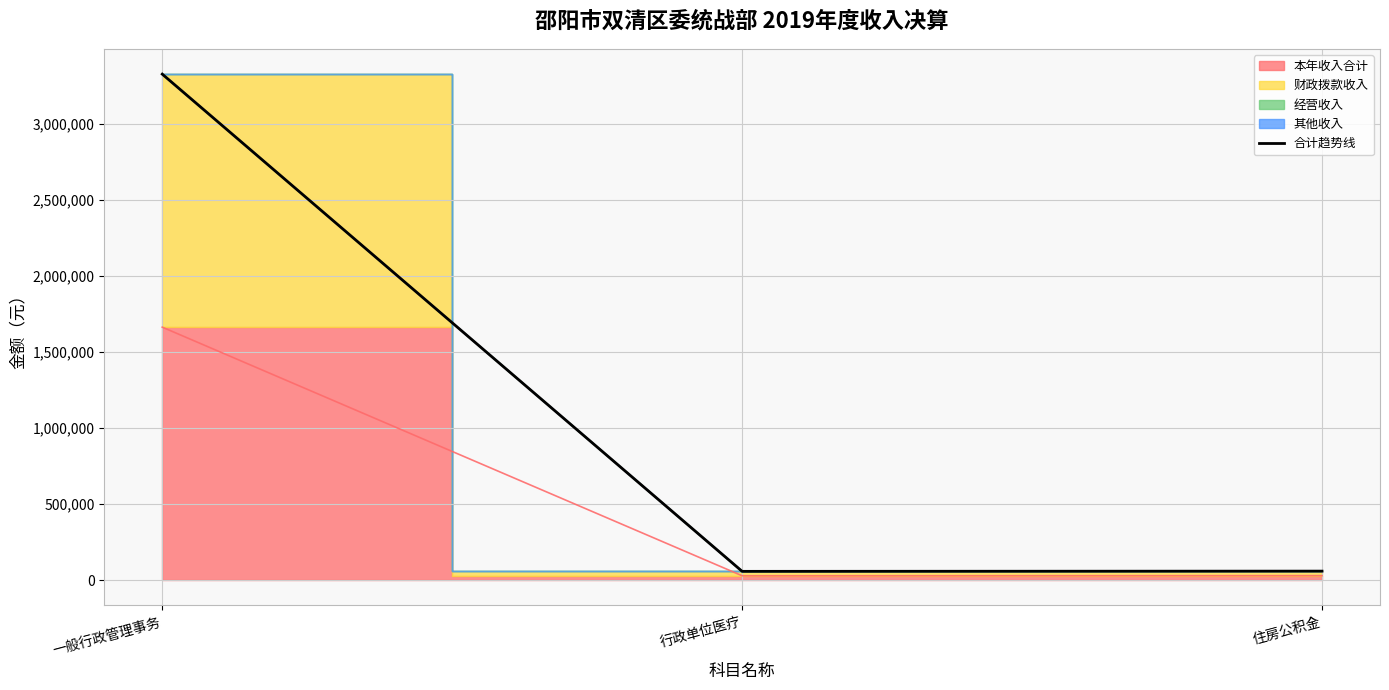

Is it true that the value at 行政单位医疗 is 21396.6?

False